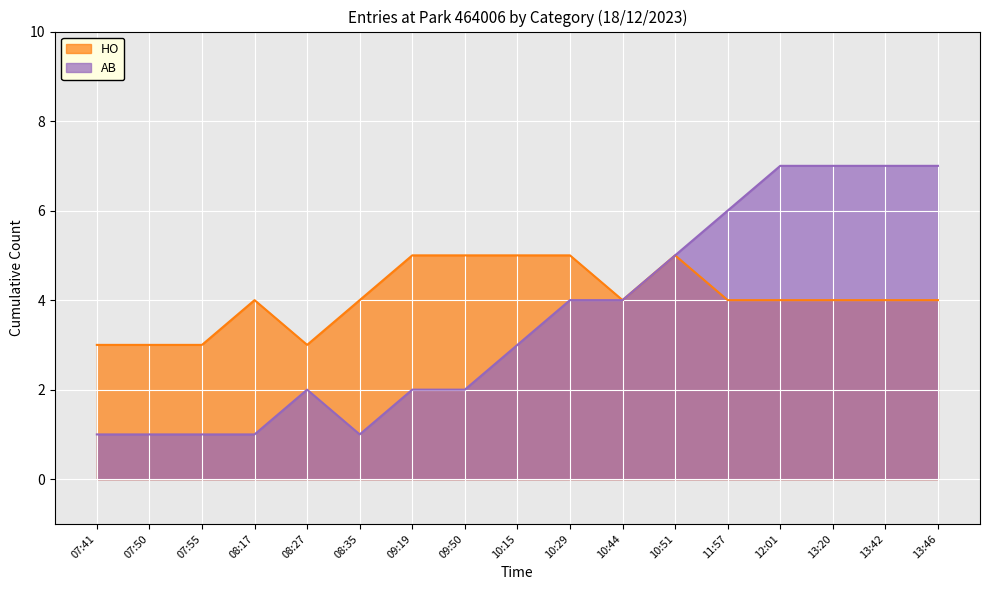

How many data points in HO are above 4?

5